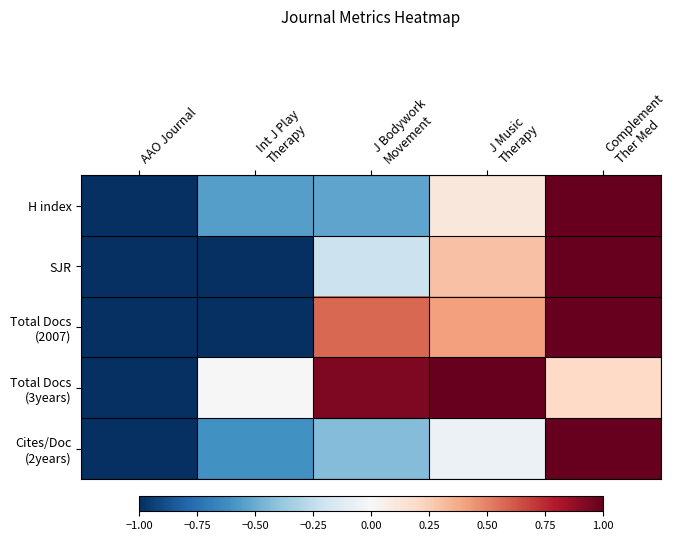

Count the number of data series in this chart.

5